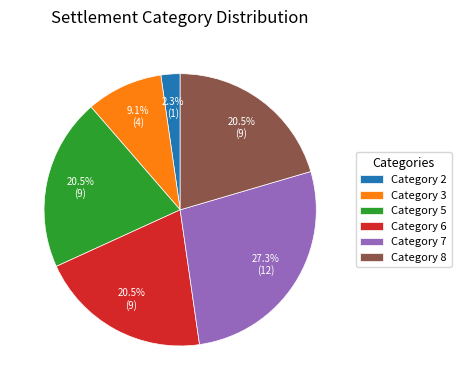

Which category has the biggest portion of the pie?

Category 7